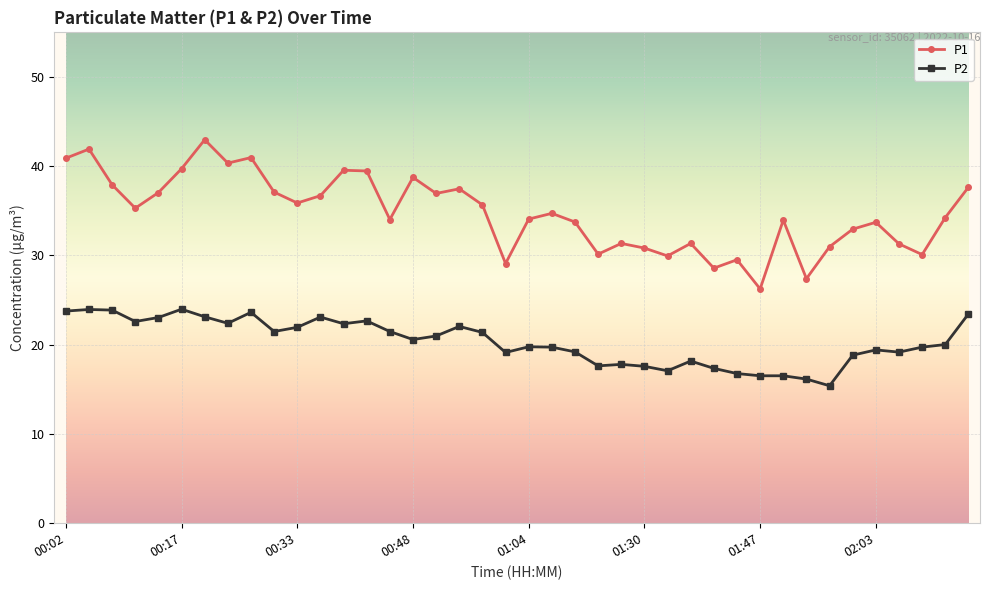

What is the smallest value displayed?

15.4